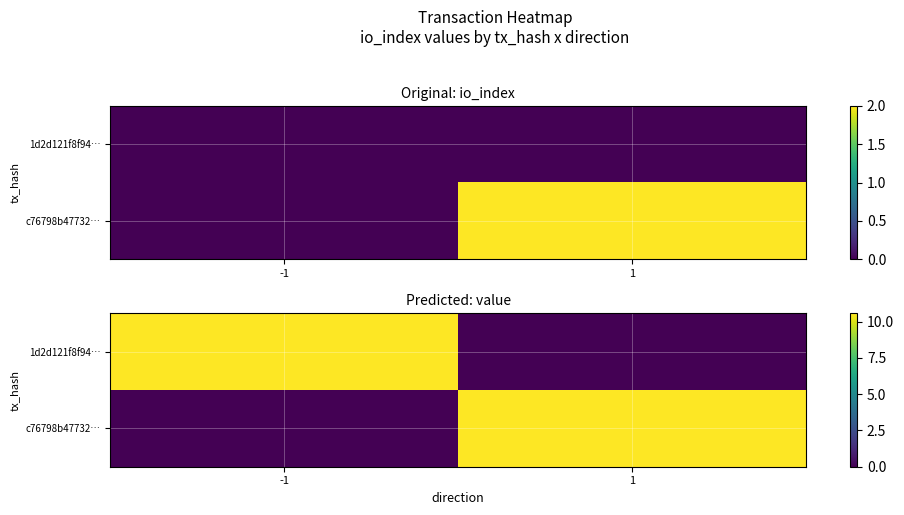

Where is 1d2d121f8f94… nearest to the value 5?

1